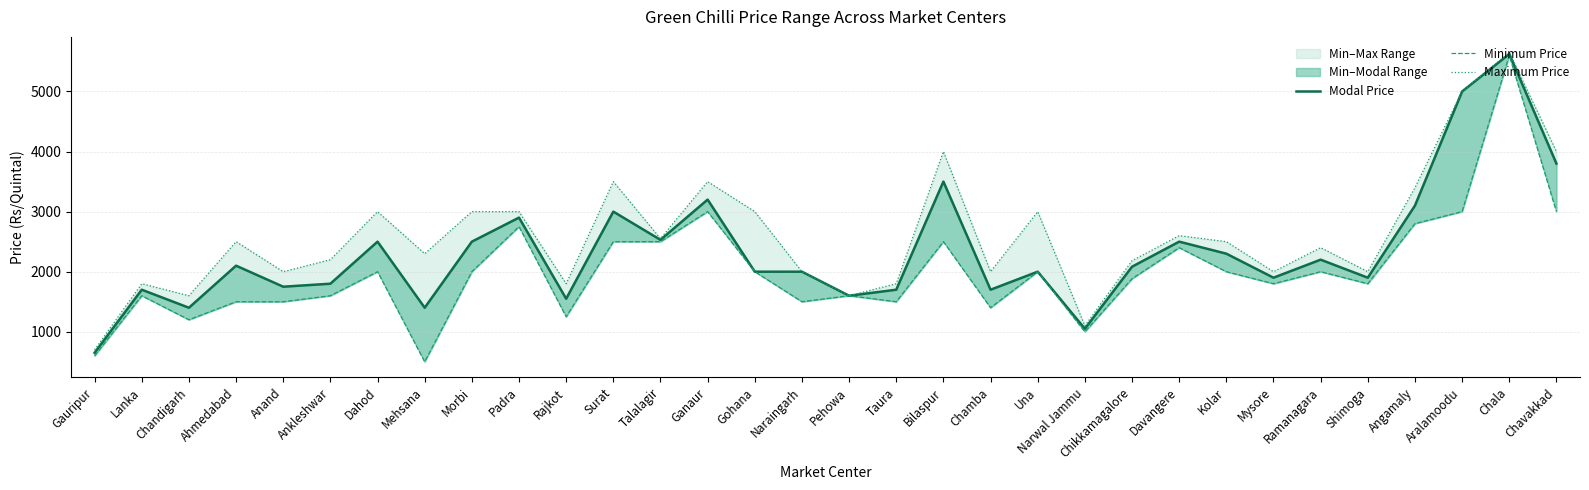

True or false: Modal Price and Minimum Price cross at least once.

False